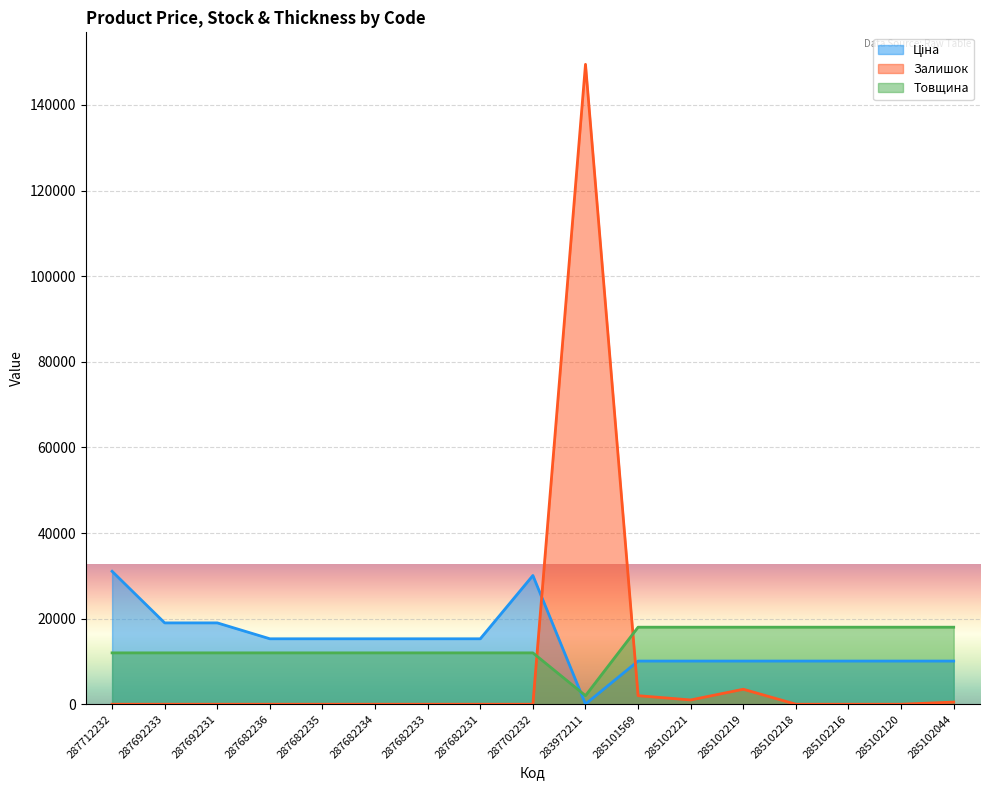

What is the value of the Ціна point at the 1st from the left?

31058.4